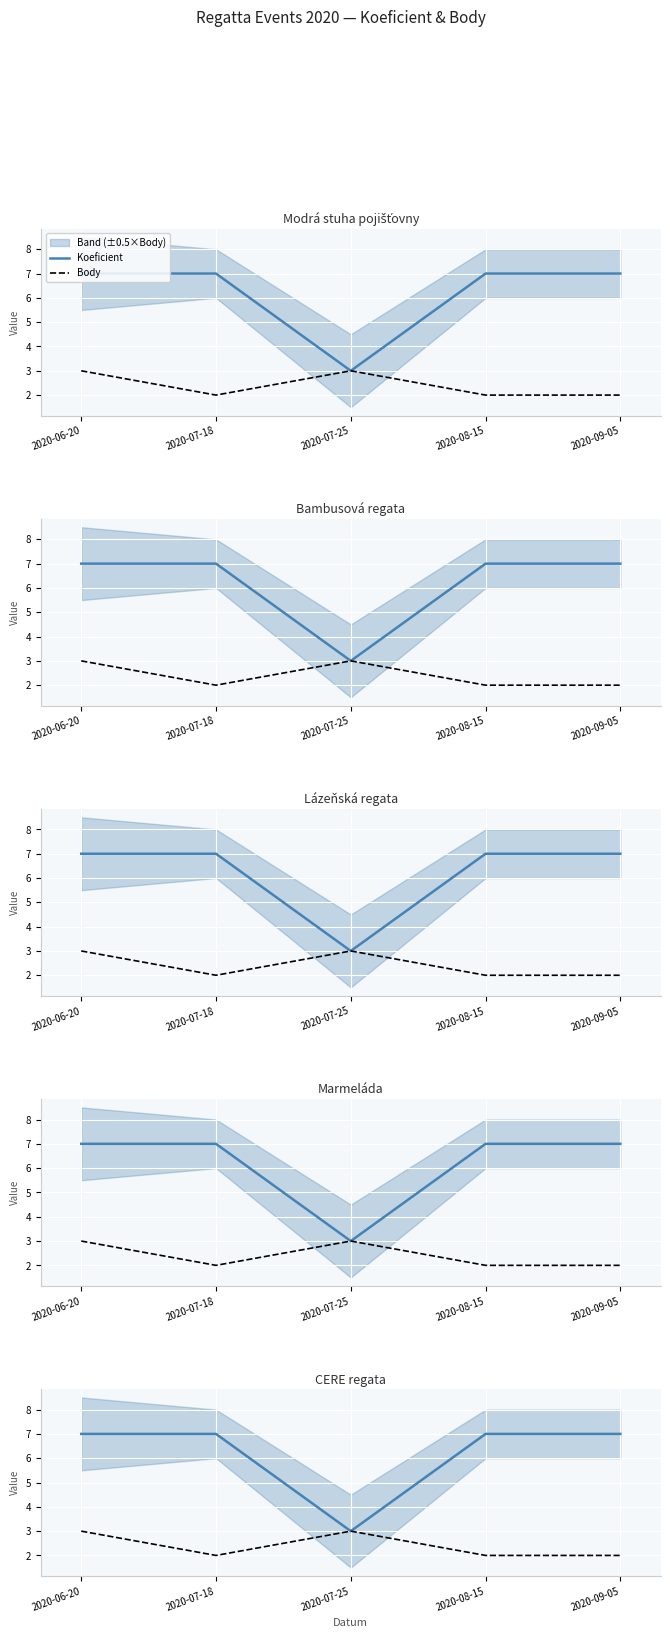

What is the difference between the second highest and minimum values in the Body series?

1